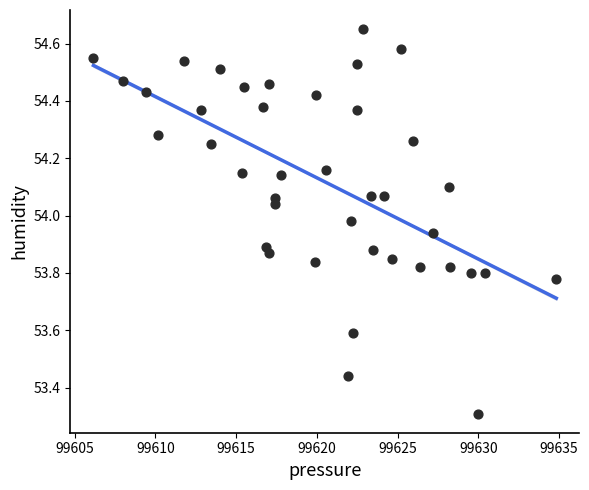

What Y value in the scatter plot is closest to 53?

53.3